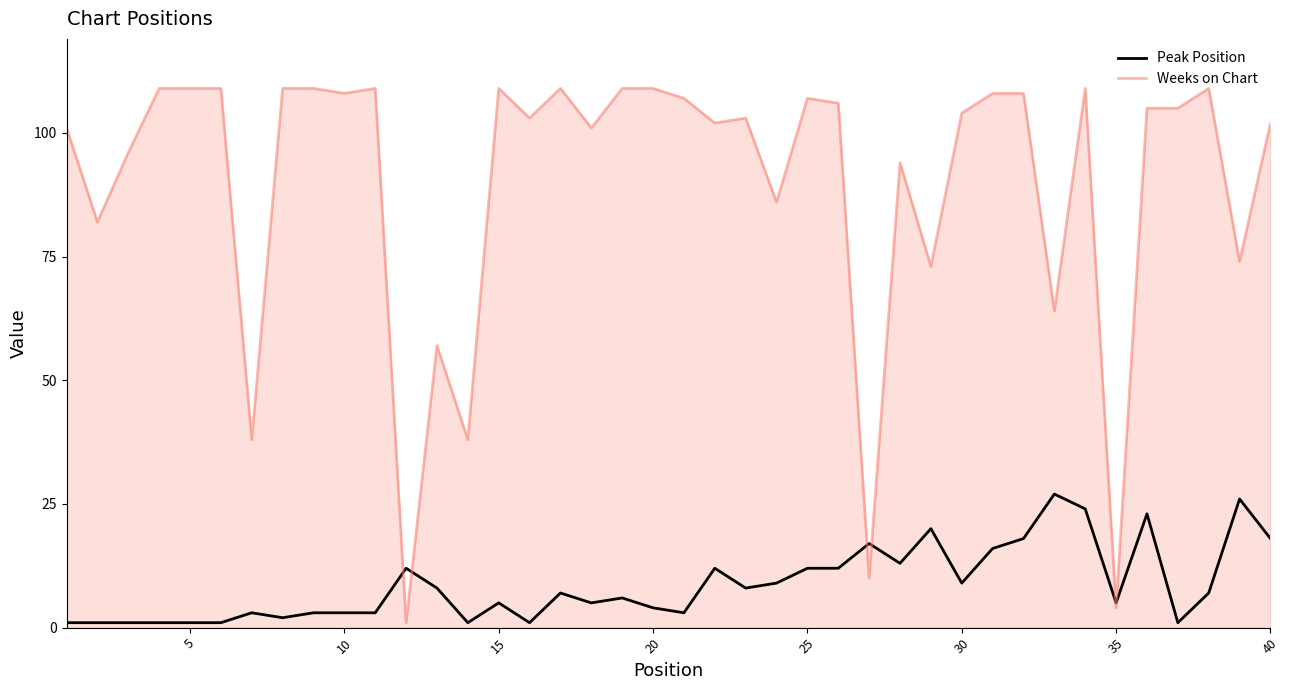

Which series has the largest total across all categories?

Weeks on Chart